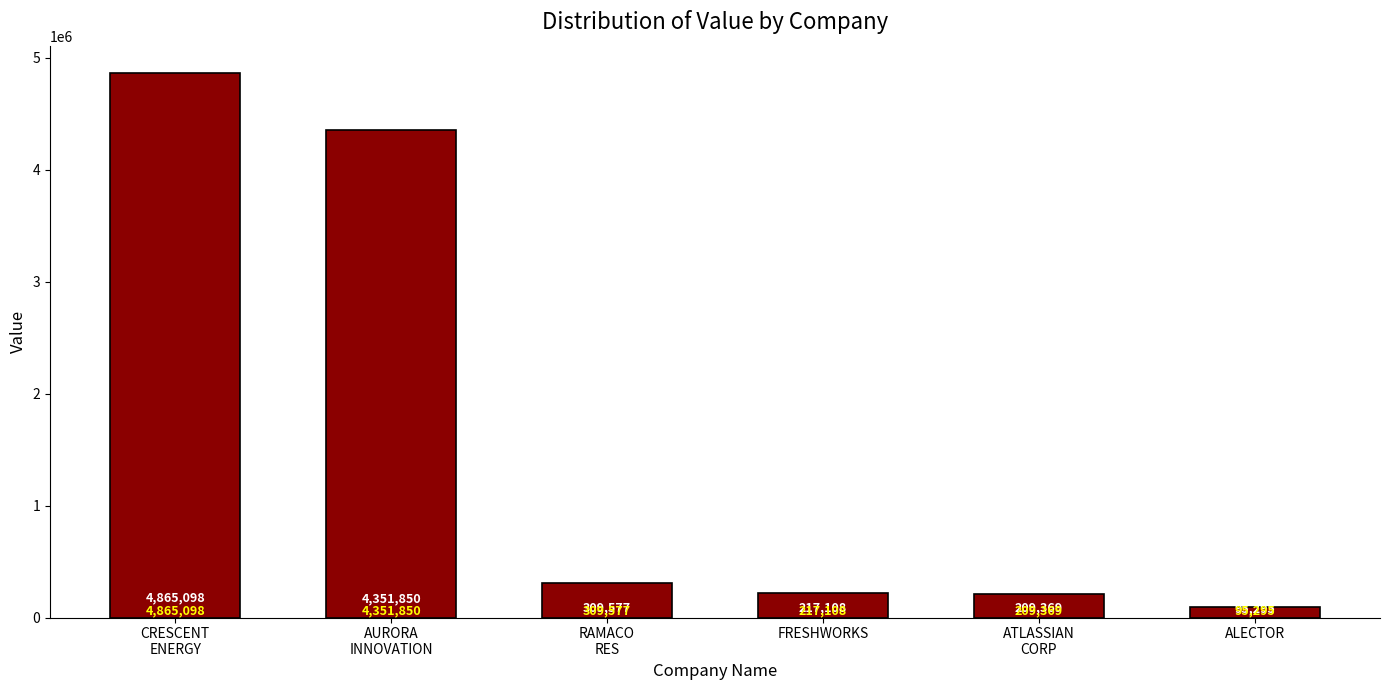

Are the bars grouped side by side (vs. stacked)?

No